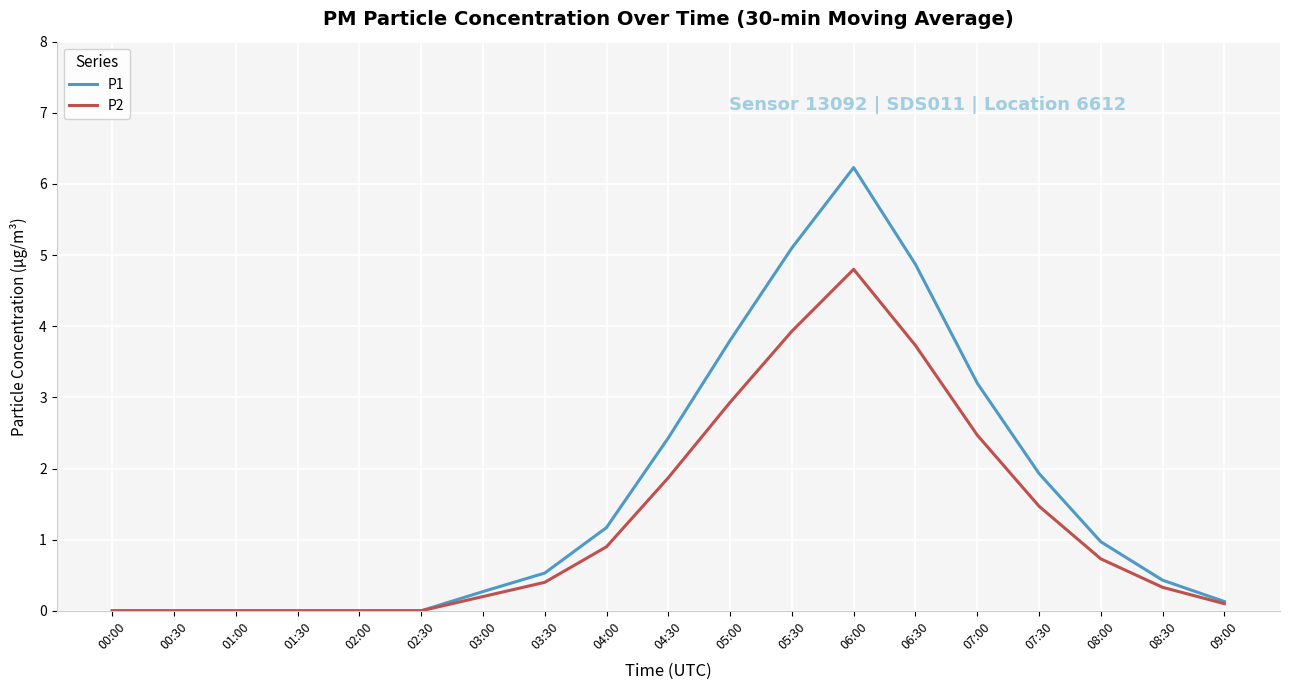

What is the maximum value shown in the chart?

6.2